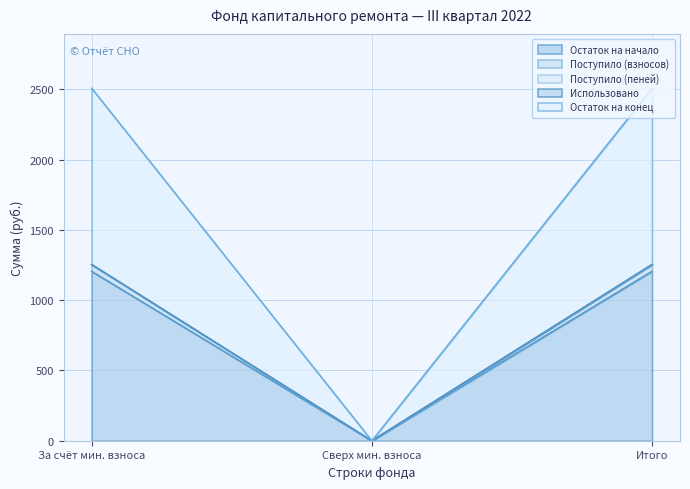

At which label does Остаток на начало reach its minimum?

Сверх мин. взноса